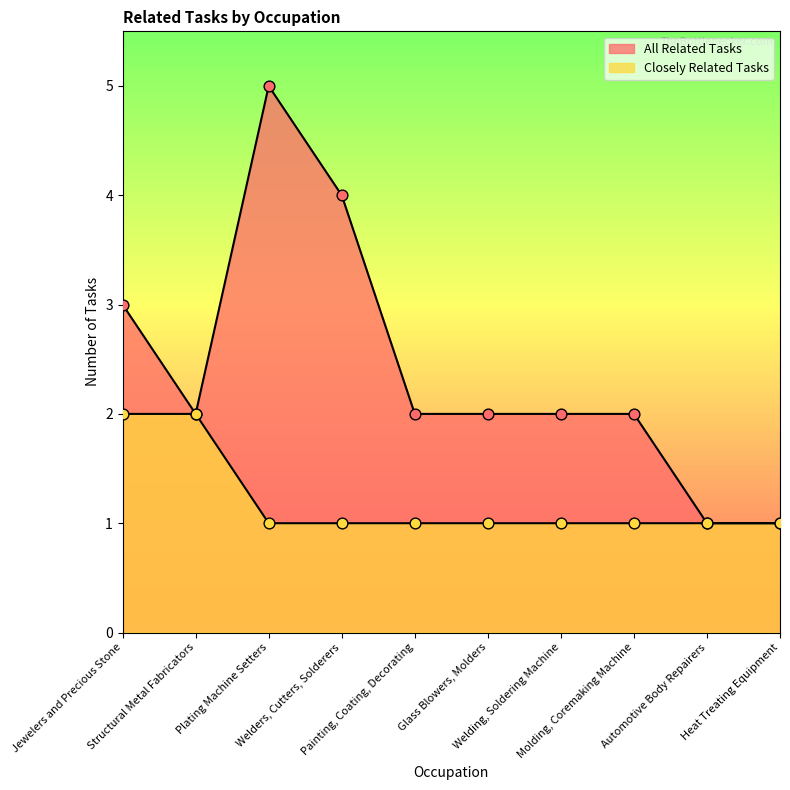

At which category is the sum across all series the highest?

Plating Machine Setters